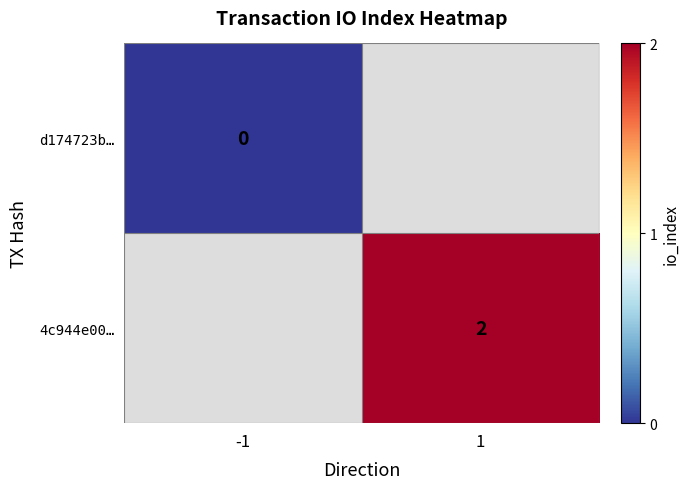

At how many categories does at least one series exceed 0?

1